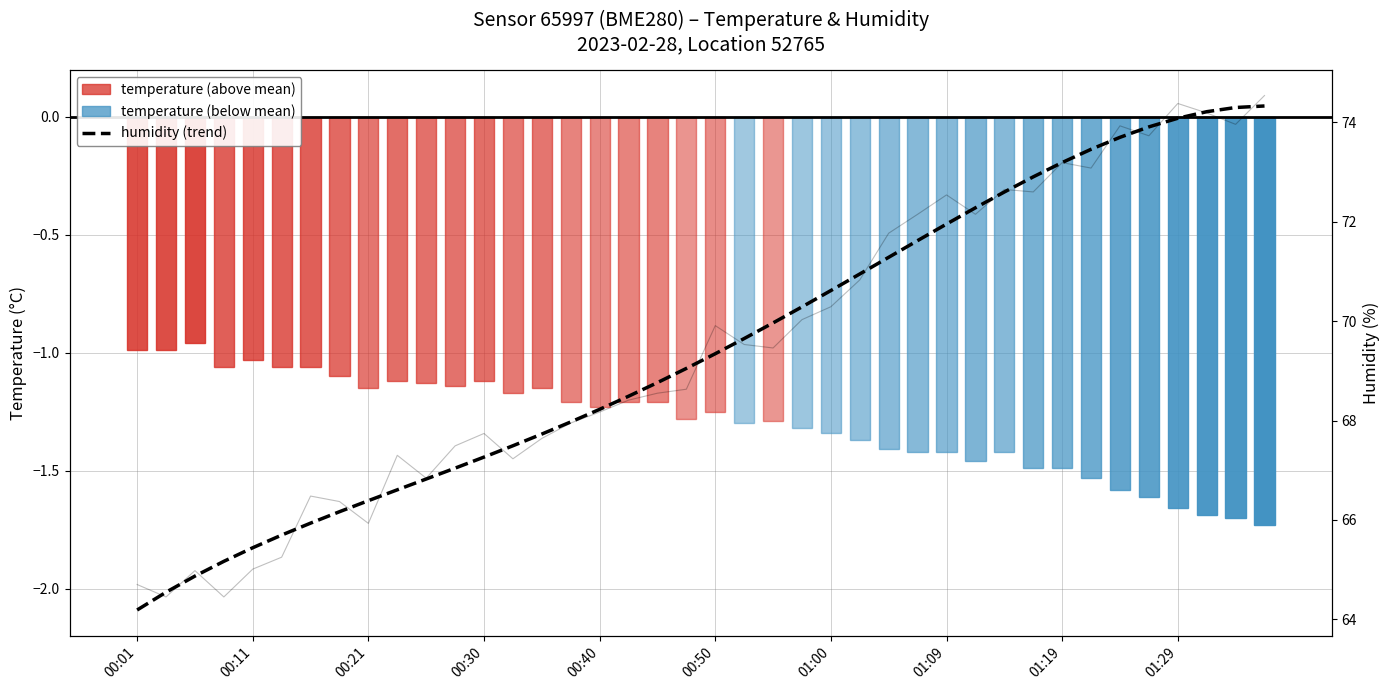

What is the difference between the highest and lowest values at 37?

75.9